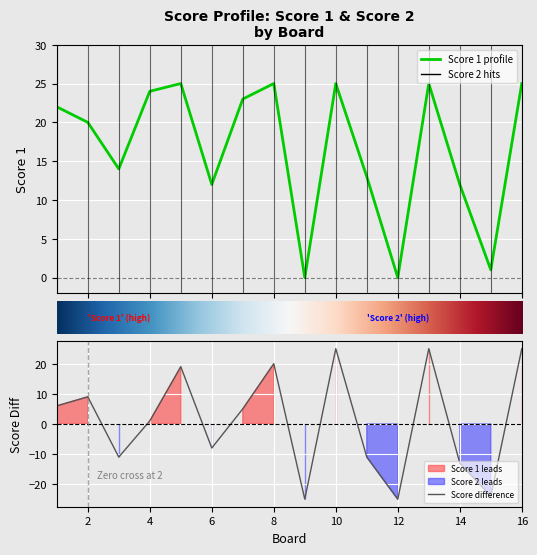

True or false: there are more than 1 points higher than both neighbors.

True